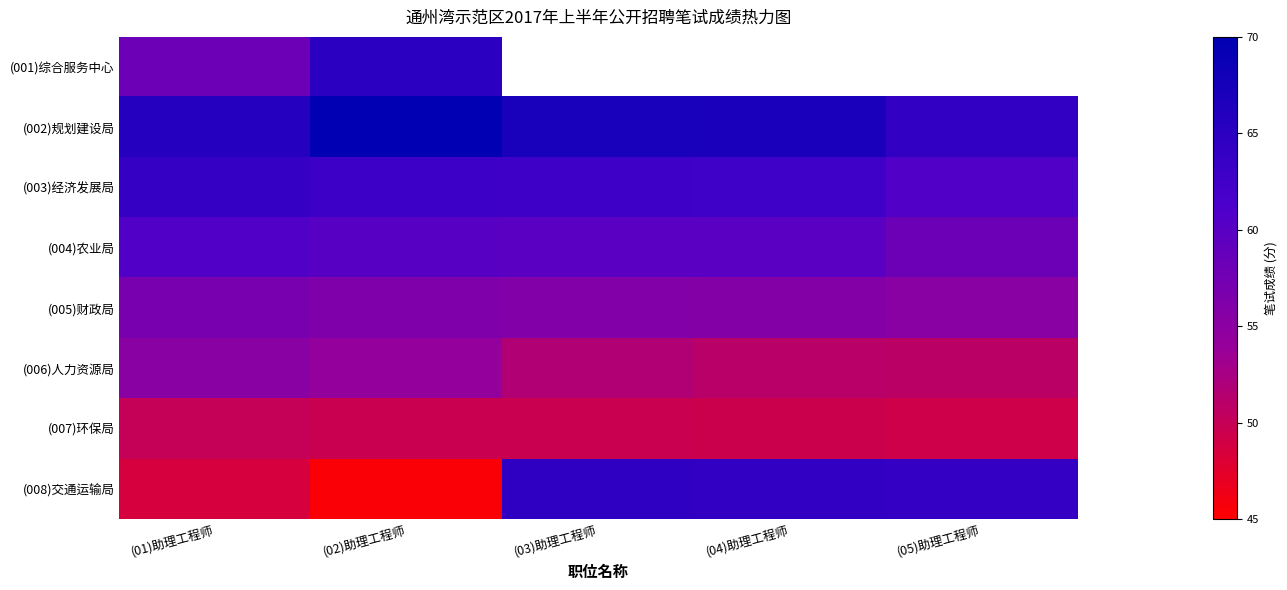

The value of (003)经济发展局 at (03)助理工程师 is 62.8. True or false?

True